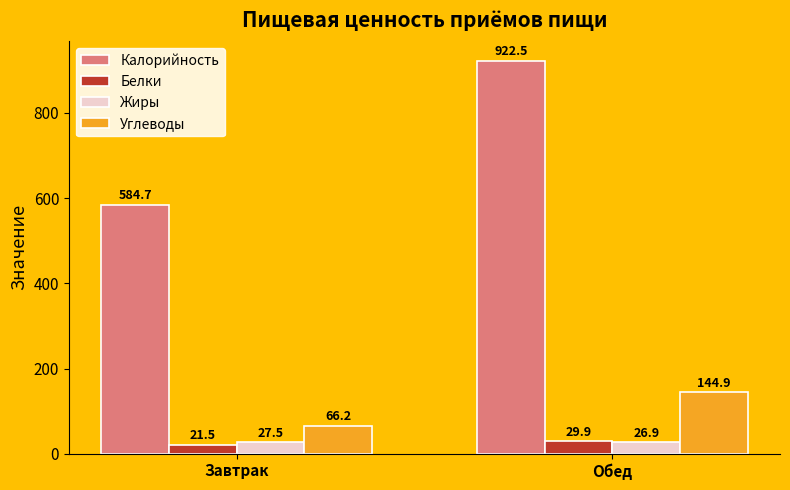

Where is Жиры nearest to the value 27?

Обед